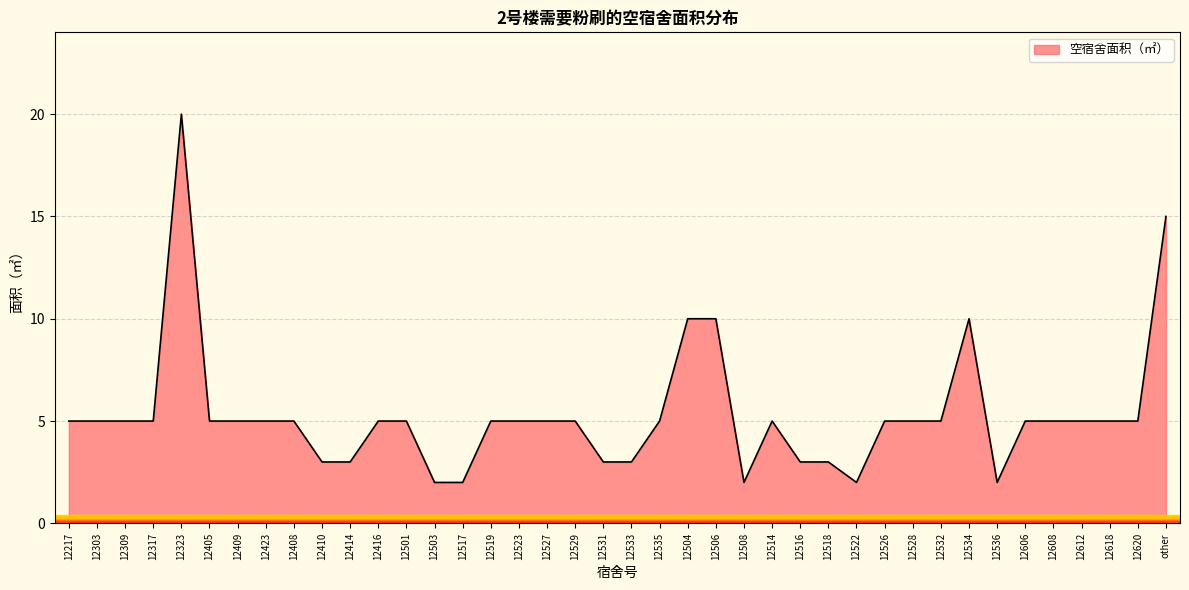

What is the minimum value shown in the chart?

2